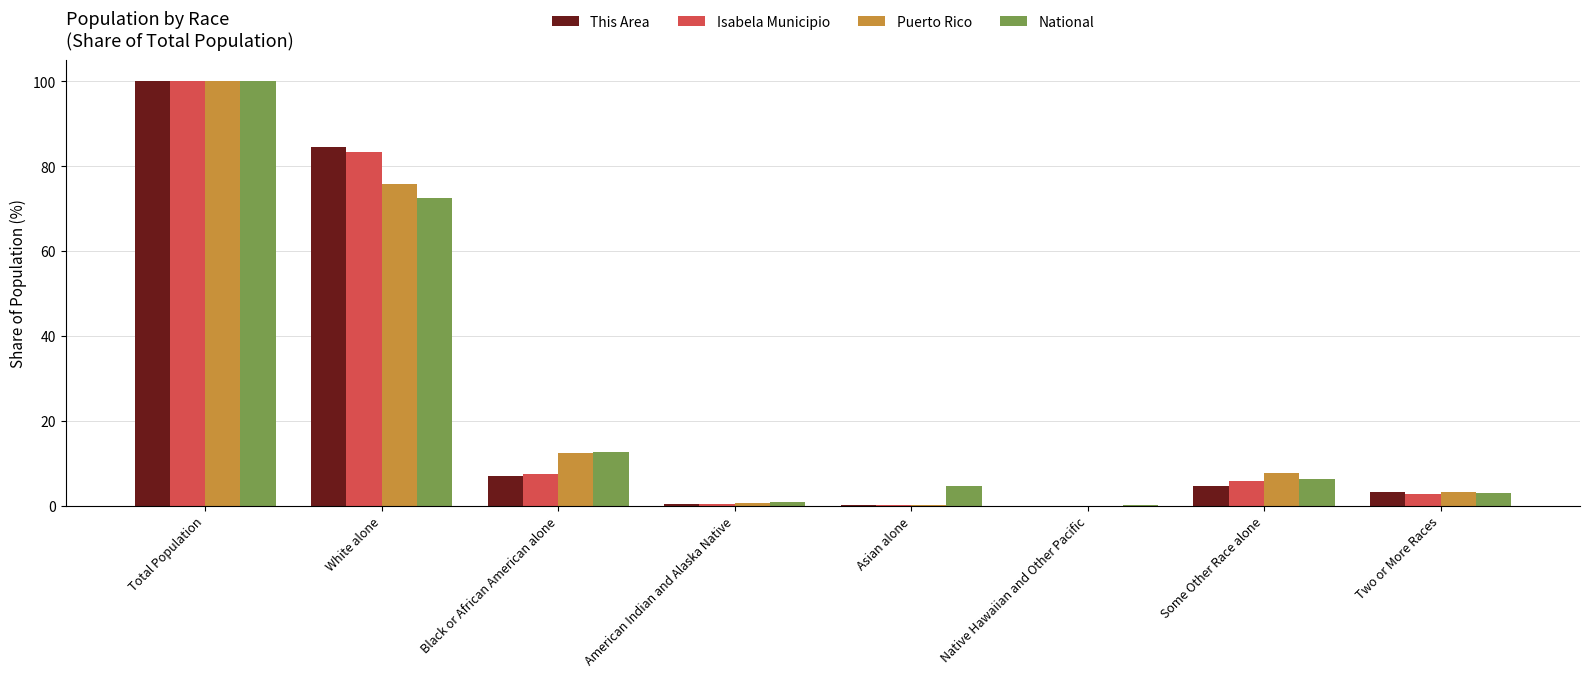

At which label is Isabela Municipio closest to 50?

White alone